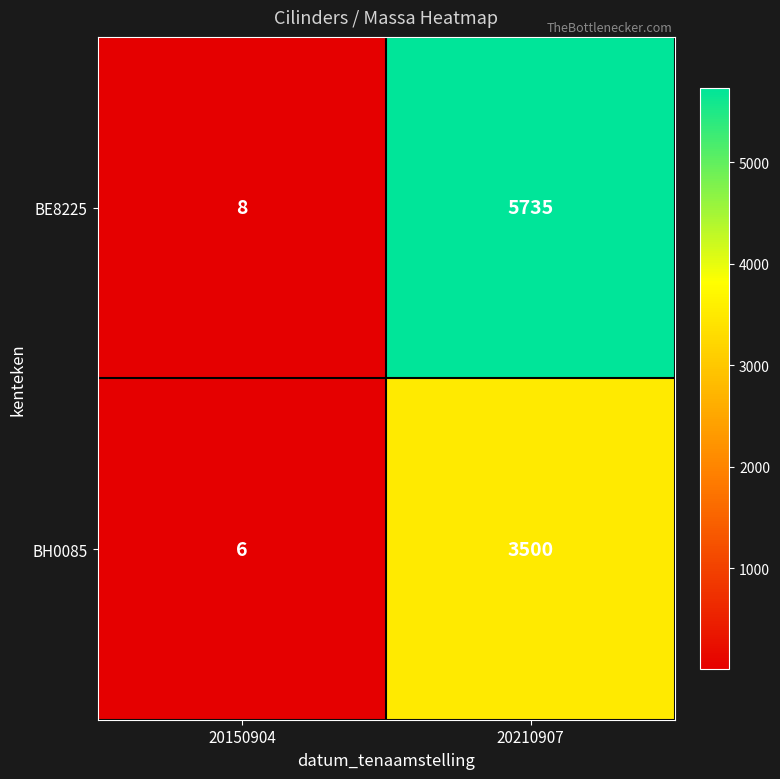

List the series in order of their peak value, highest first.

BE8225, BH0085